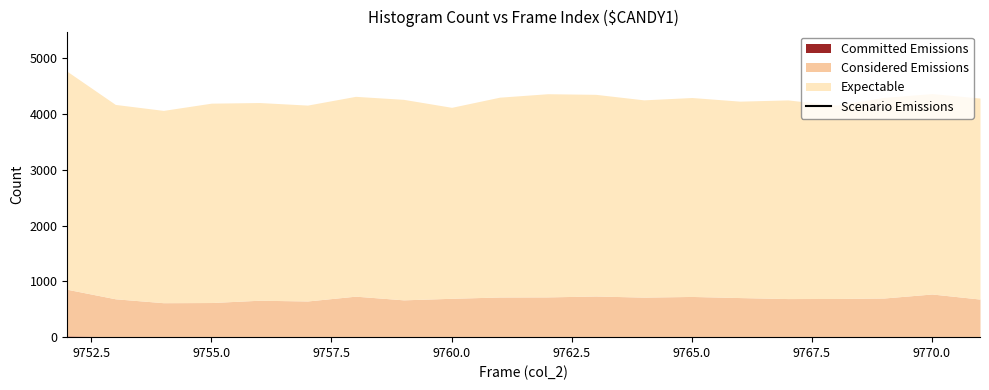

Does the chart display data point markers on the line(s)?

No